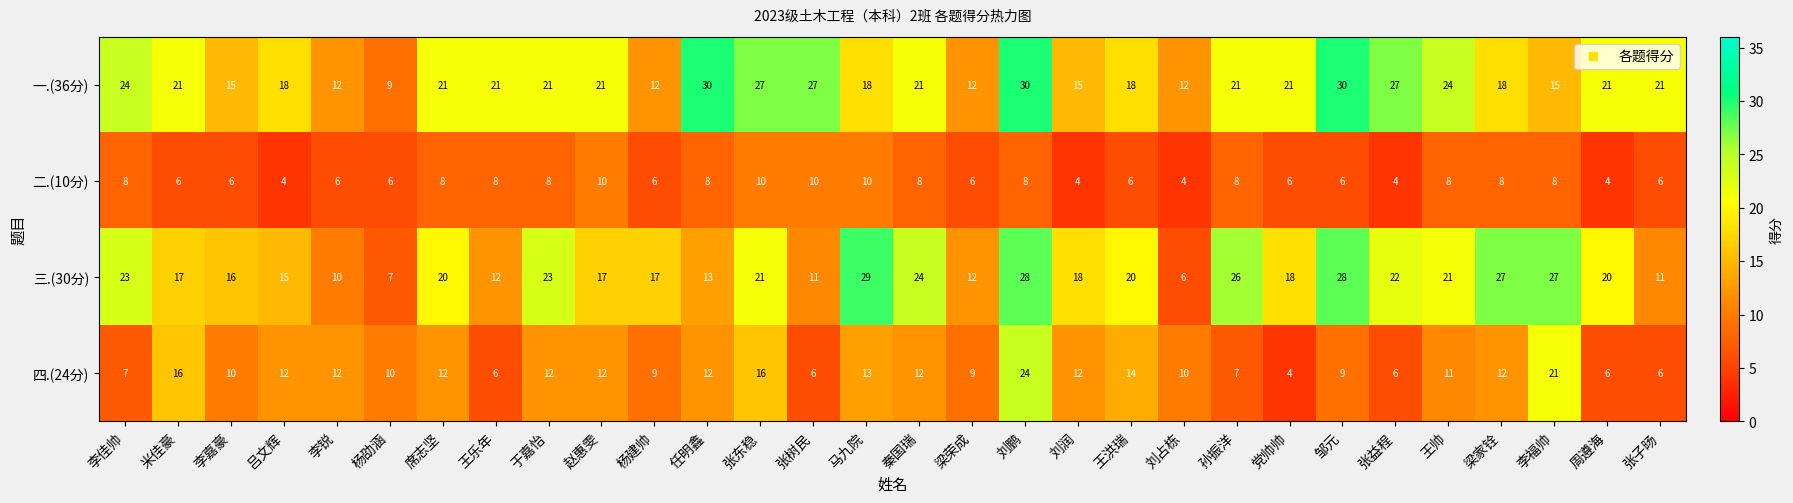

The 一.(36分) series shows 31 at 王帅. True or false?

False